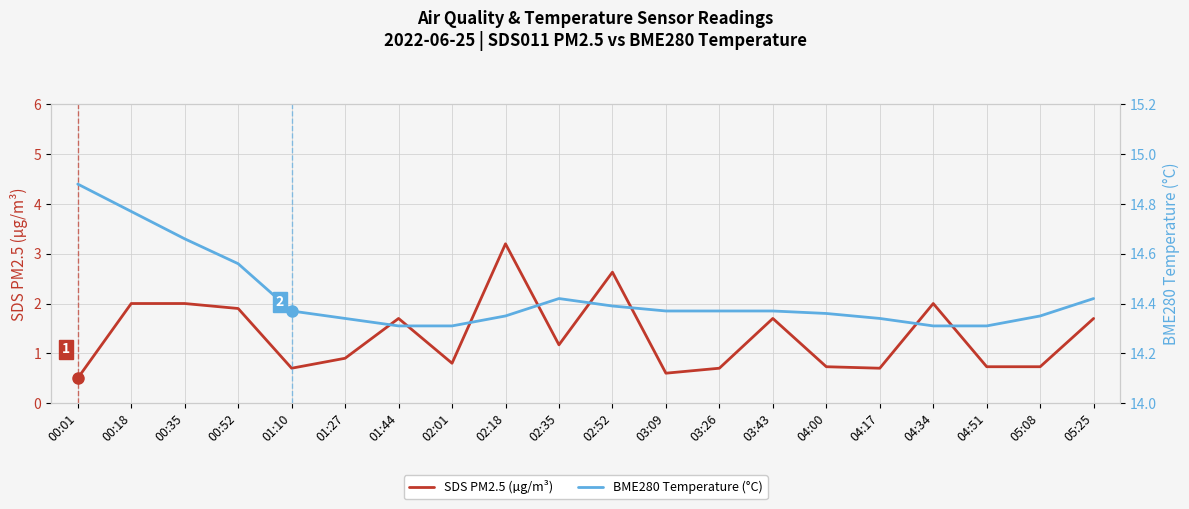

At which label does SDS PM2.5 (µg/m³) first exceed 1?

00:18